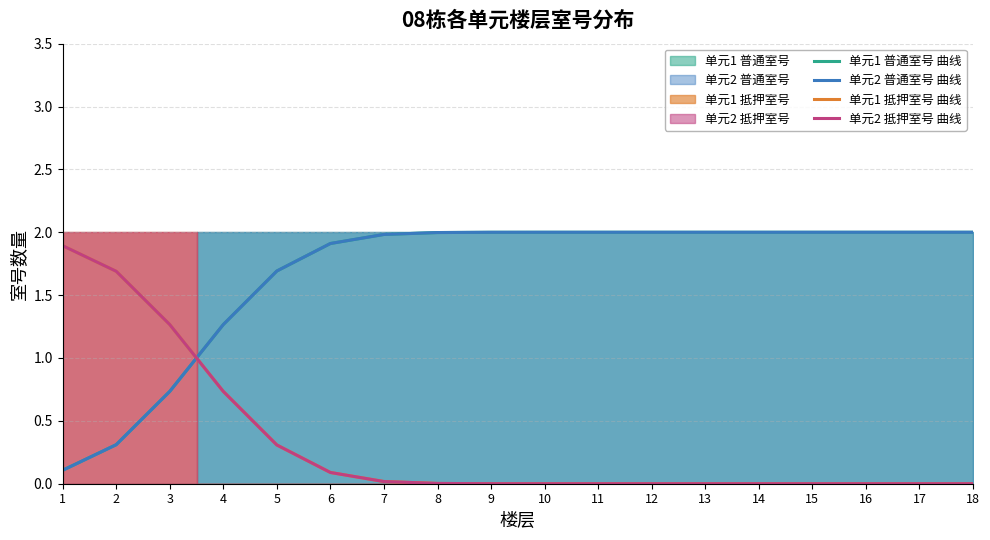

Which series has the widest spread of values?

单元1 普通室号 曲线